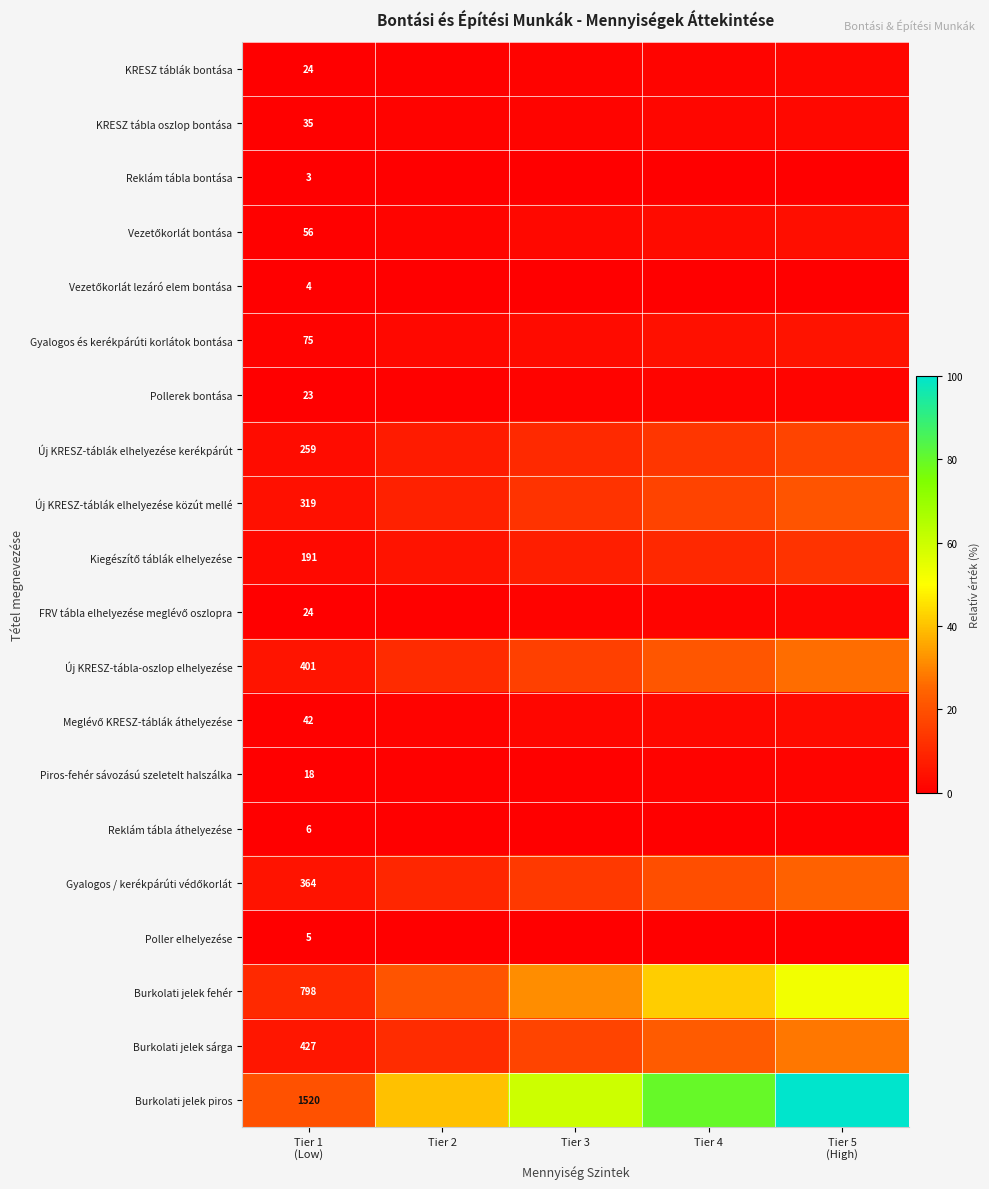

What is the difference between the Reklám tábla áthelyezése values at Tier 1 (Low) and Tier 2?

0.1